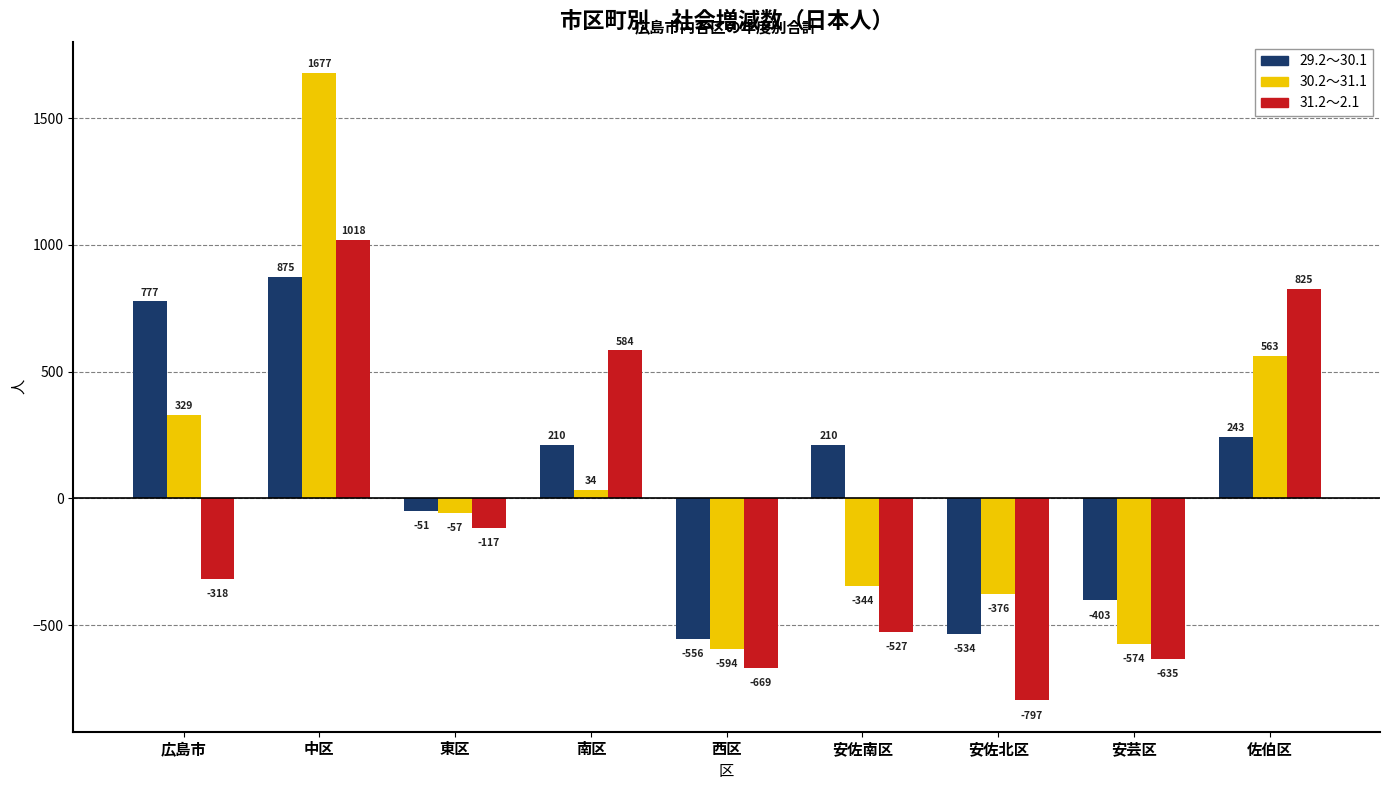

Are the bars grouped side by side (vs. stacked)?

Yes